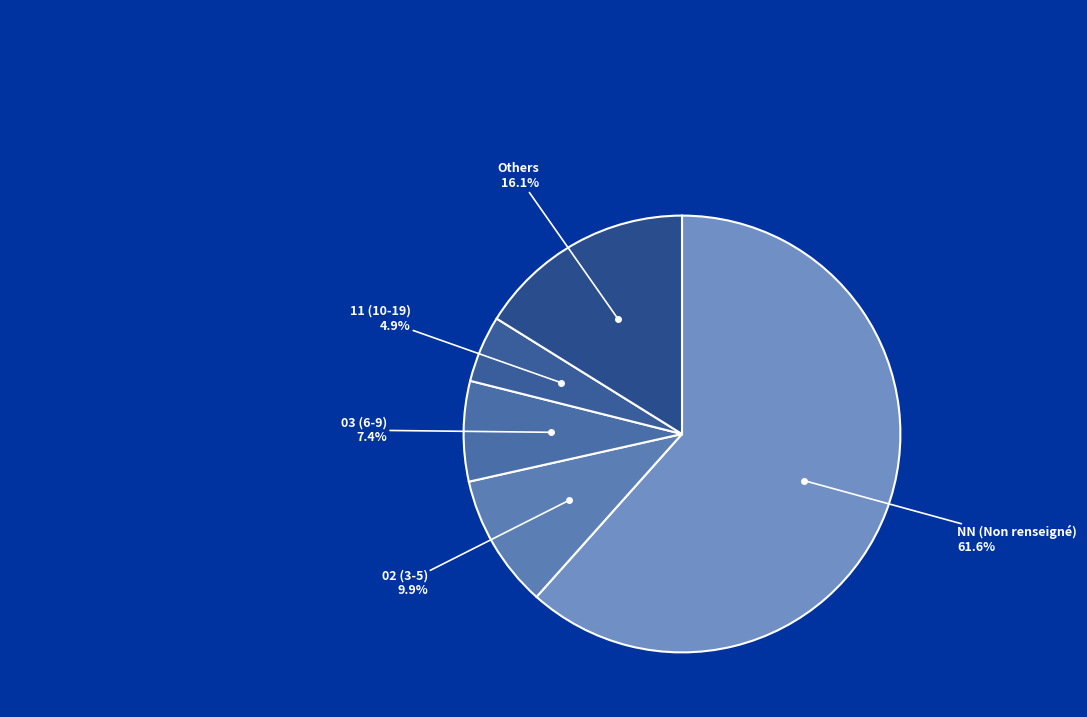

Does 03 (6-9) represent more than half of the total?

No